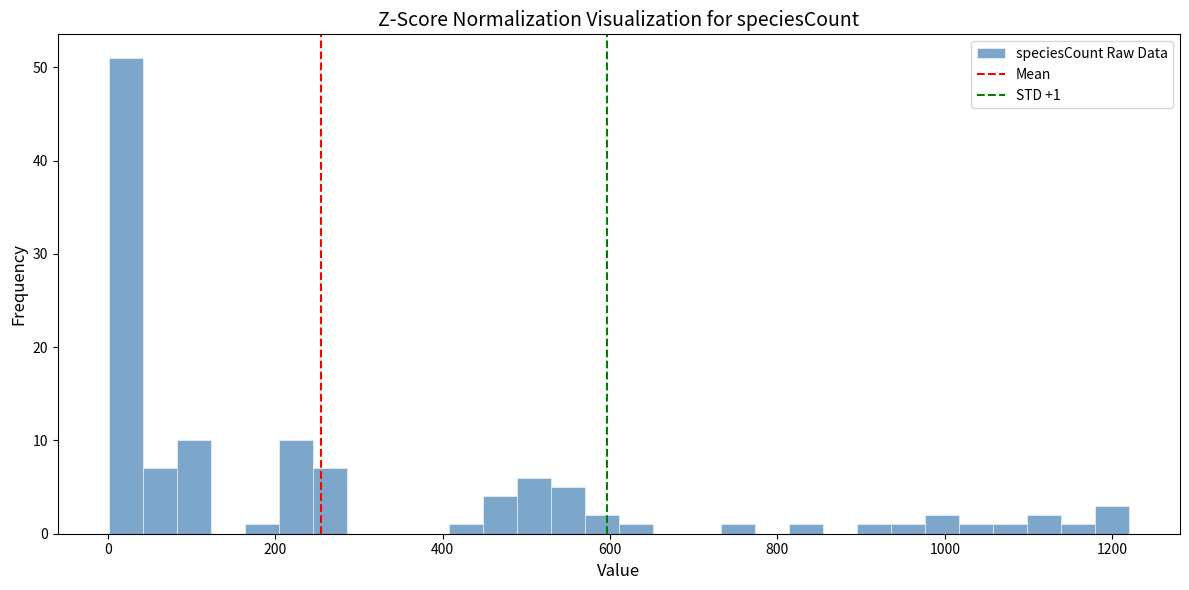

Read against the x-axis, roughly where is the centre of the tallest bar?

20